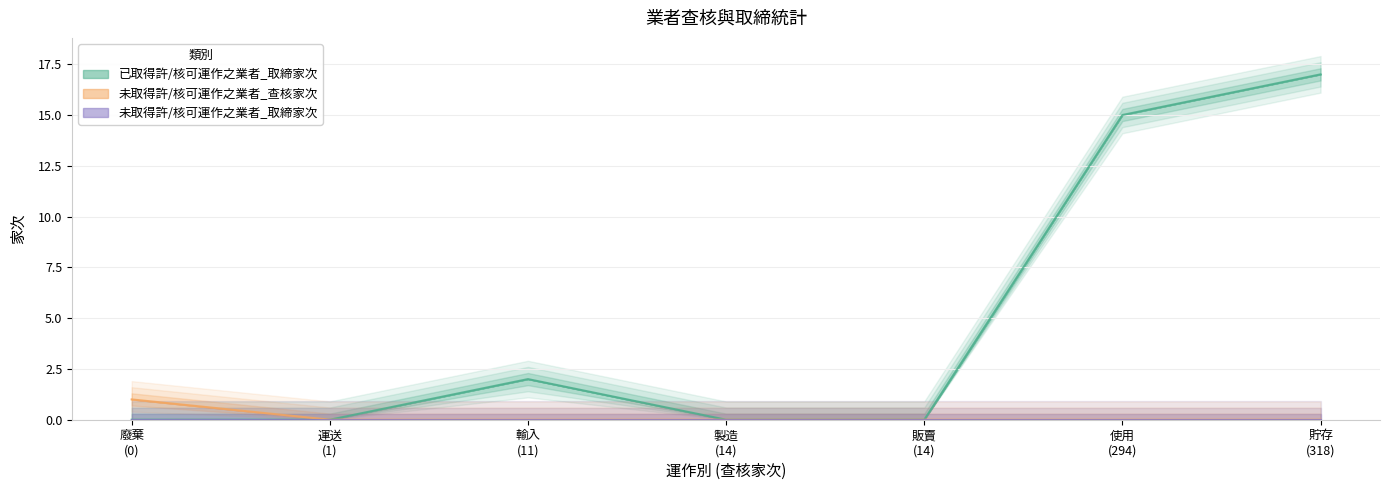

Is it true that 已取得許/核可運作之業者_取締家次 equals 0 at 運送?

True